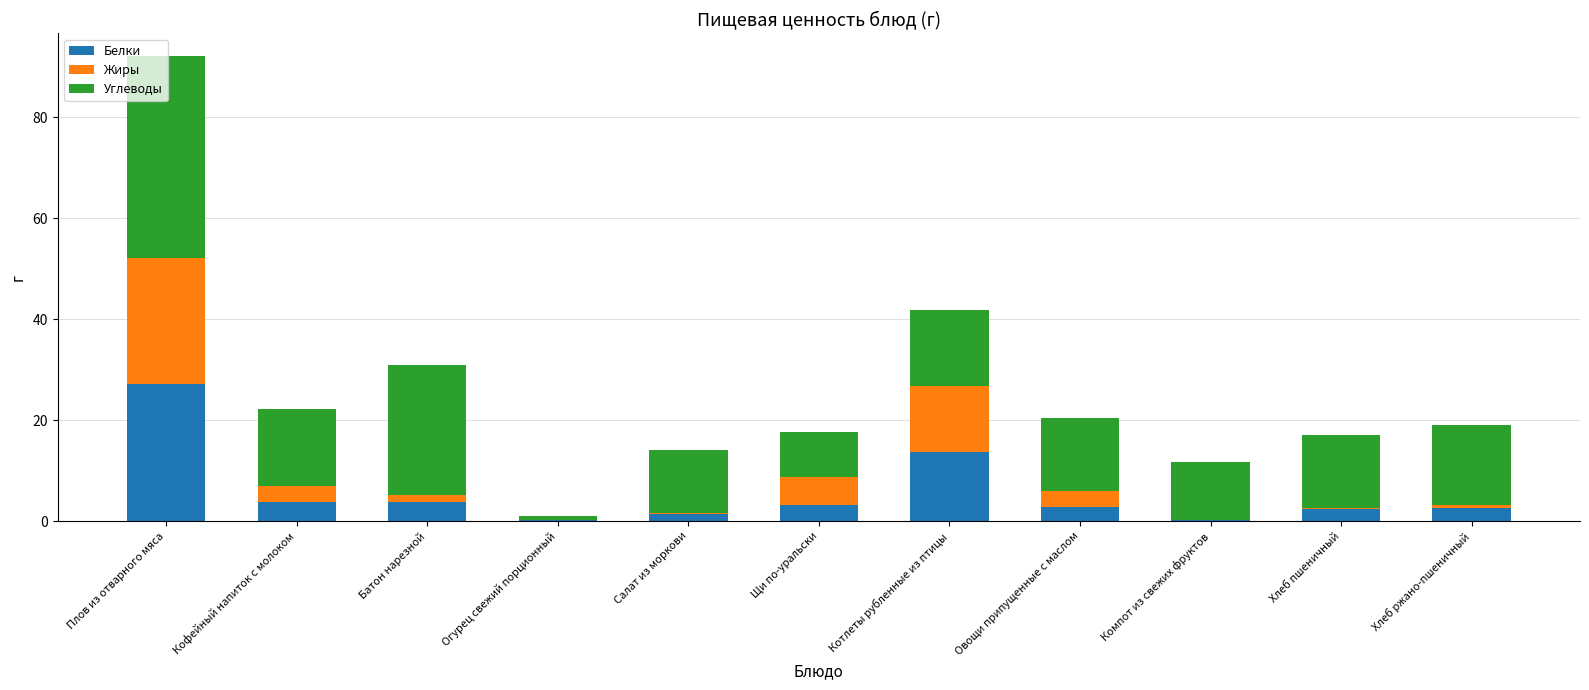

Are the bars grouped side by side (vs. stacked)?

No